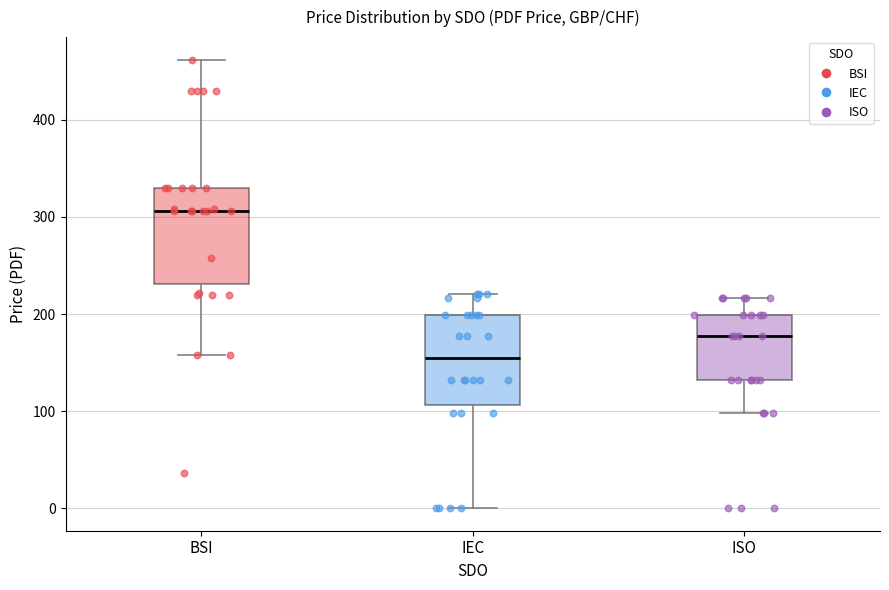

Where does the lower whisker of the box for ISO end on the y-axis? The values are not printed on the chart, so give them approximately, as read against the axis.

100